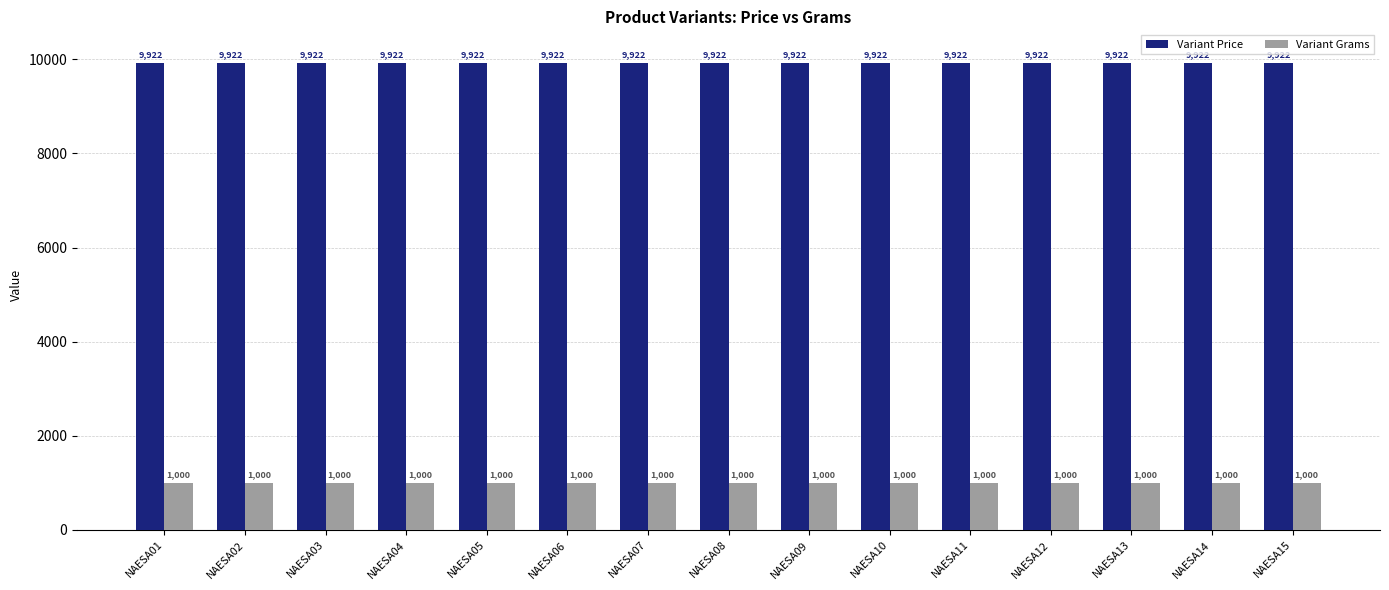

What value does the Variant Price series have at NAESA07?

9922.5